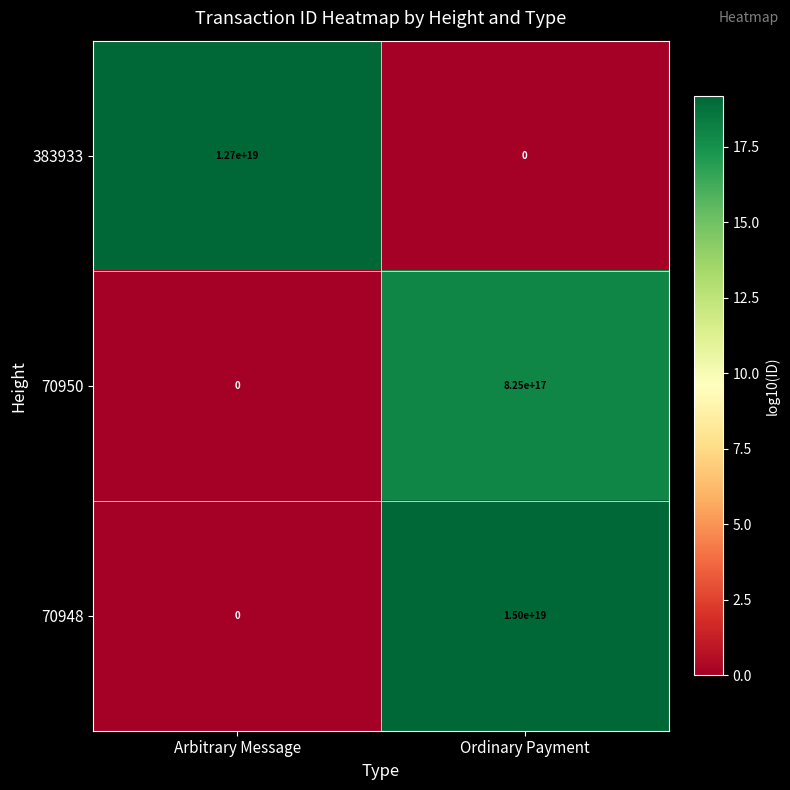

Where is 383933 nearest to the value 6350000000000000000?

Arbitrary Message